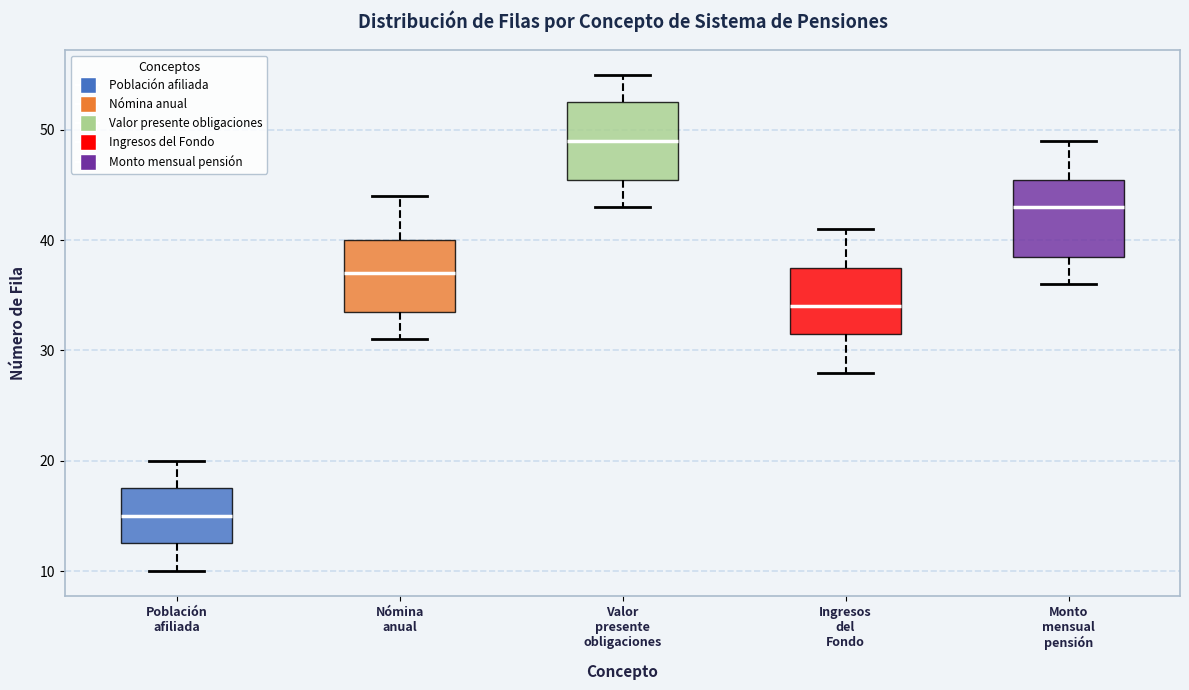

Which box's median line is the lowest?

Población afiliada